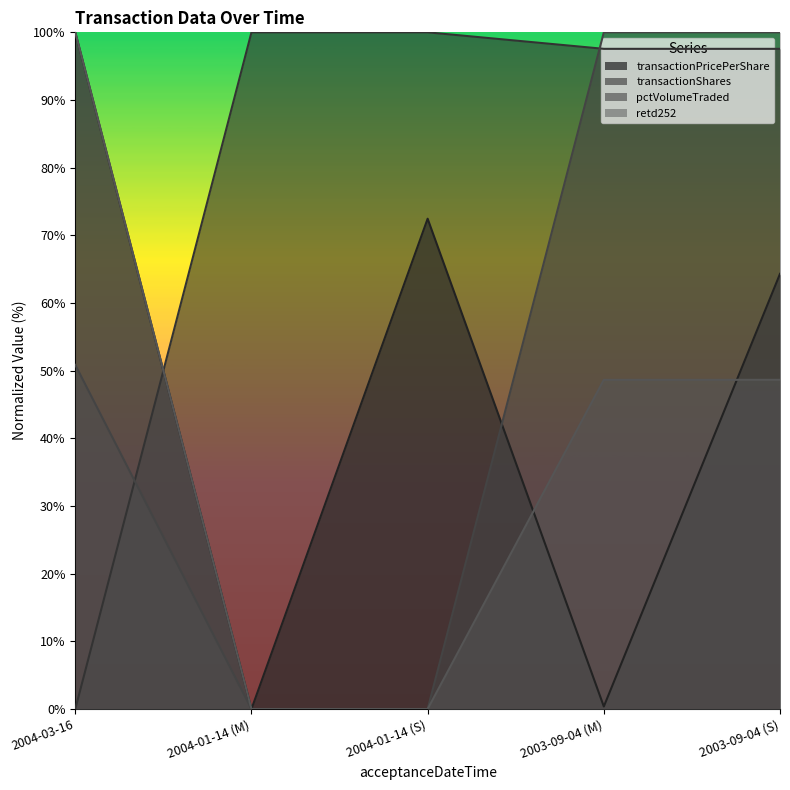

At how many categories does at least one series exceed 70?

5